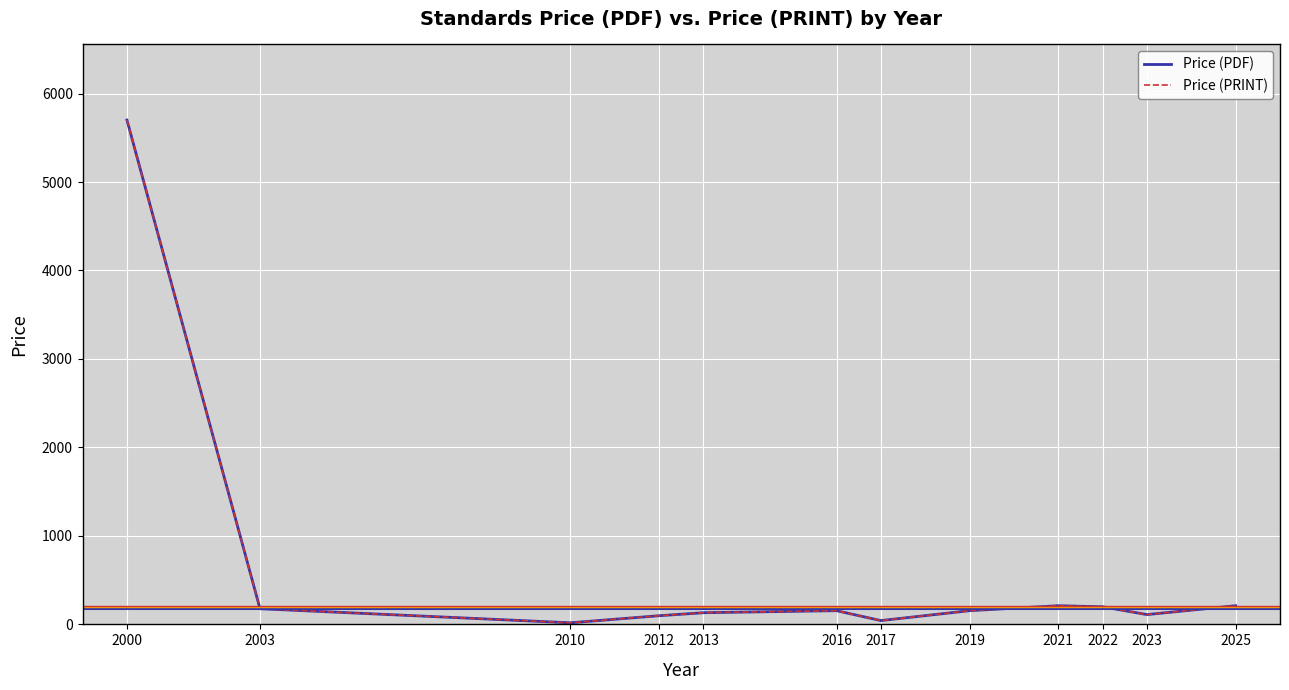

Which category has the lowest value in the Price (PDF) series?

2010